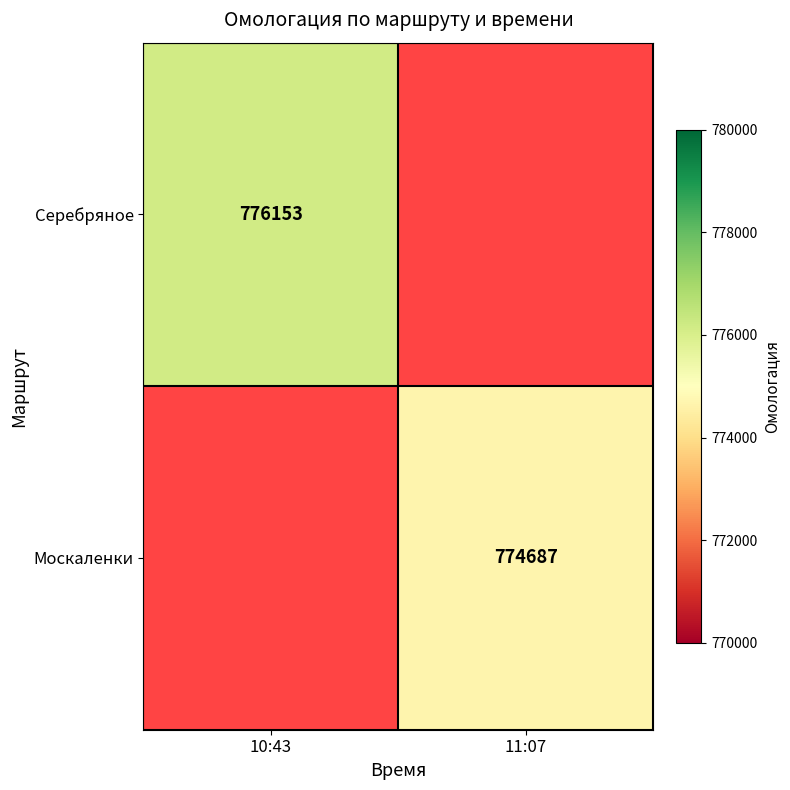

Is the value of Серебряное at 10:43 greater than the value of Москаленки at 11:07?

Yes